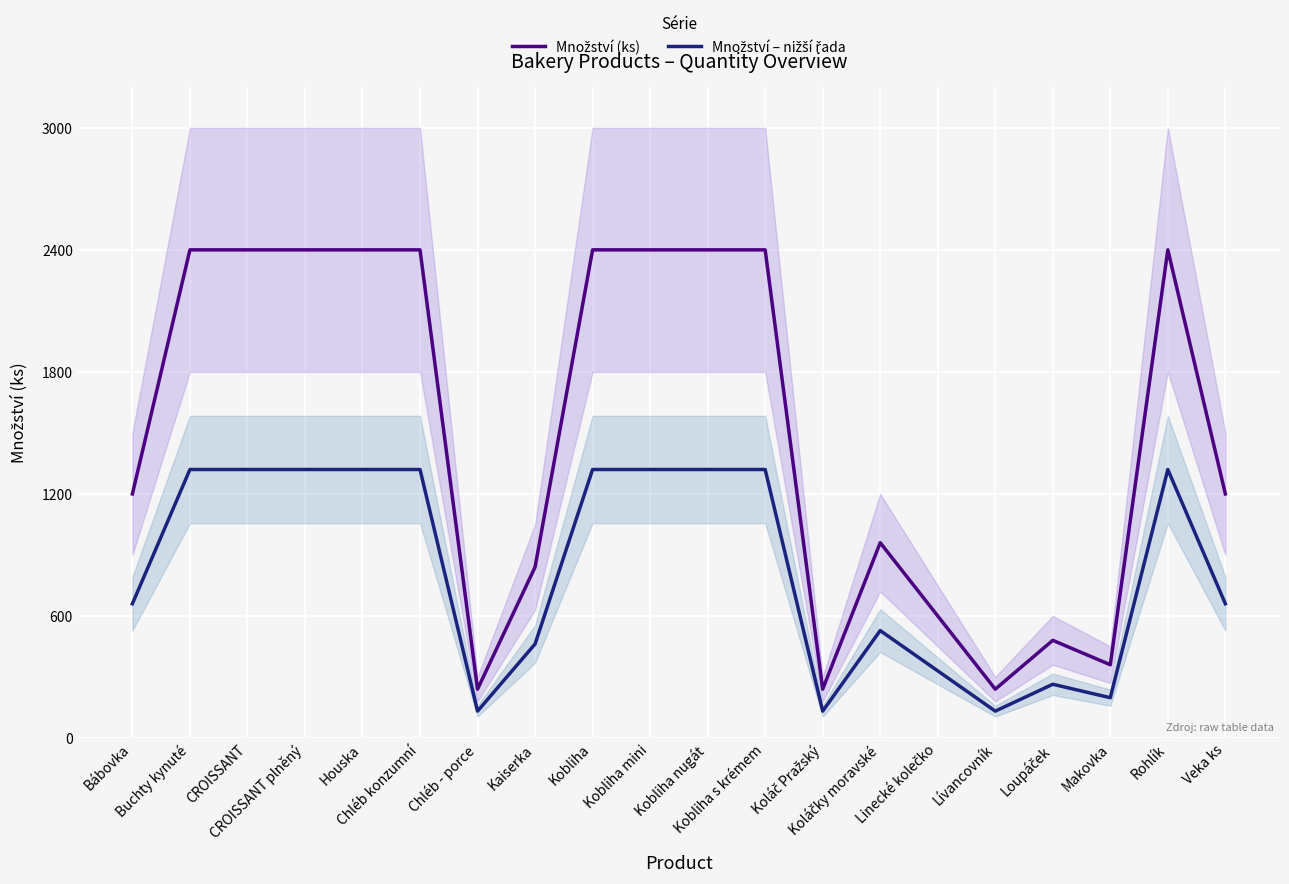

Between Bábovka and Kaiserka, which is larger?

Bábovka